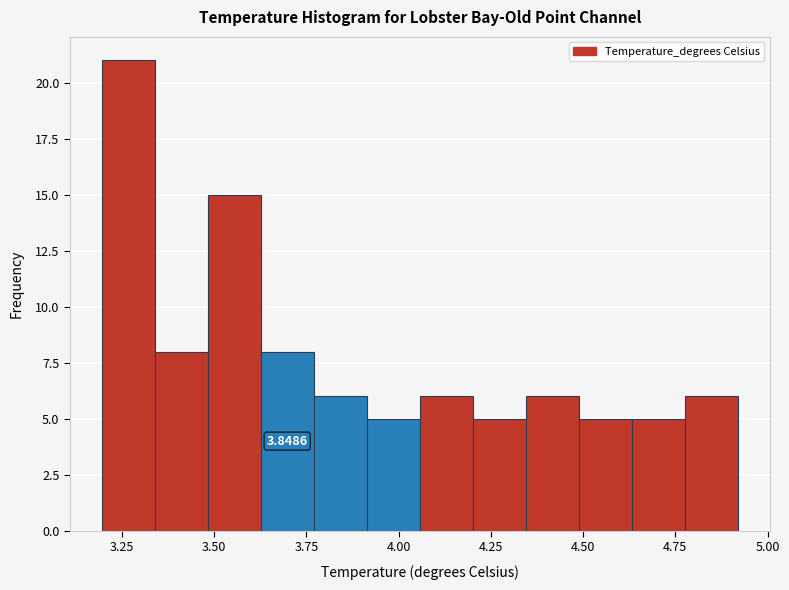

Around what value on the x-axis is the tallest bar? Give the approximate position of its centre, as read against the axis.

3.25